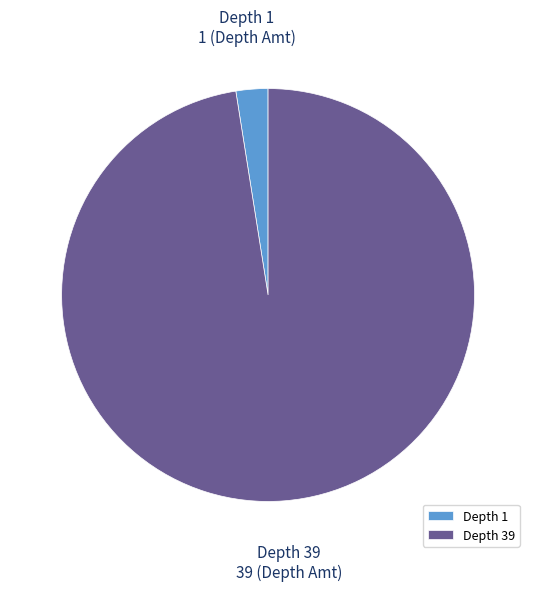

Count the number of slices in the pie.

2